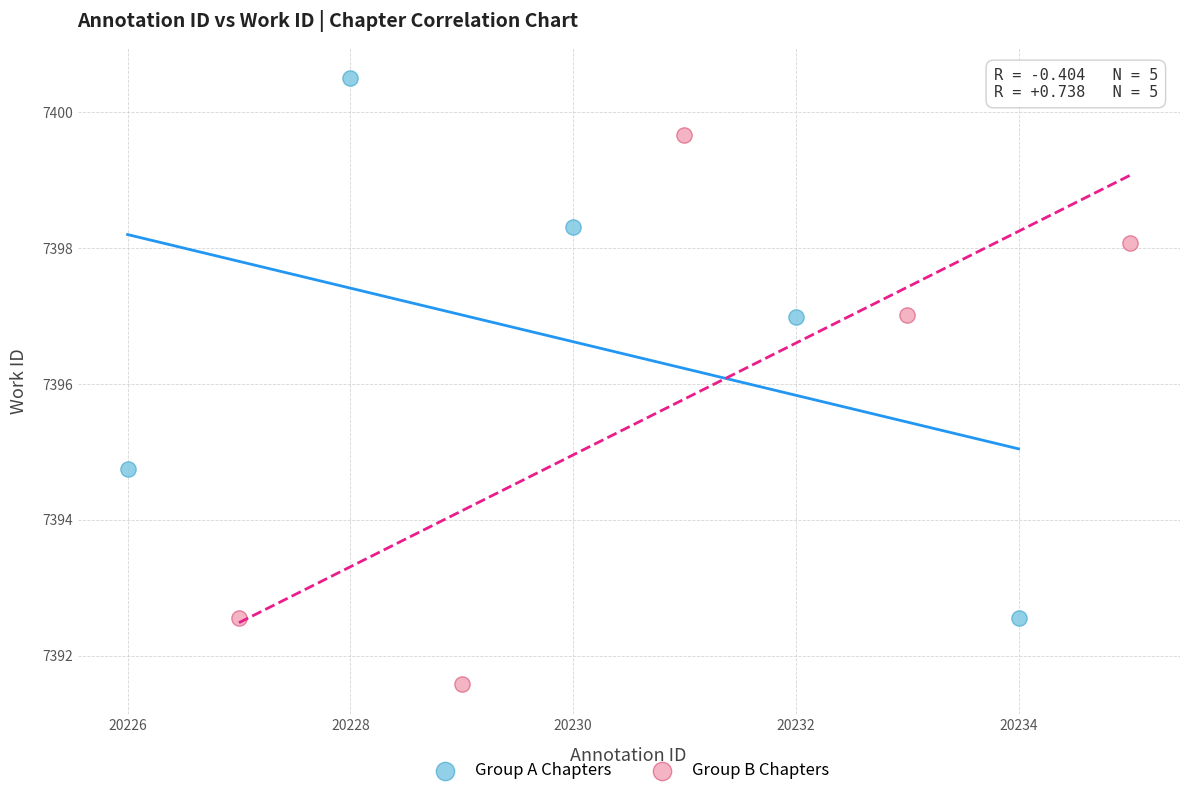

Which series contains the lowest Y value?

Group B Chapters